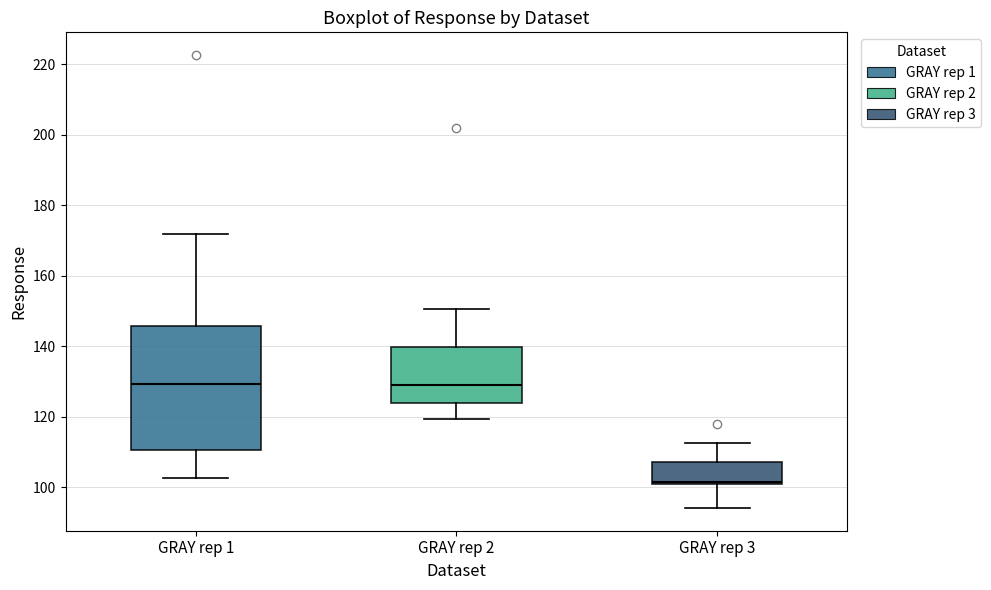

Reading left to right, transcribe this box plot: for each box, give where its median line is, the range the box spans, and where its two whiskers end, as read against the y-axis. The values are not printed on the chart, so give them approximately, as read against the axis.

GRAY rep 1: median 130, box 110 to 146, whiskers 102 to 172
GRAY rep 2: median 128, box 124 to 140, whiskers 120 to 150
GRAY rep 3: median 102 (just above the box's lower edge), box 102 to 108, whiskers 94 to 112